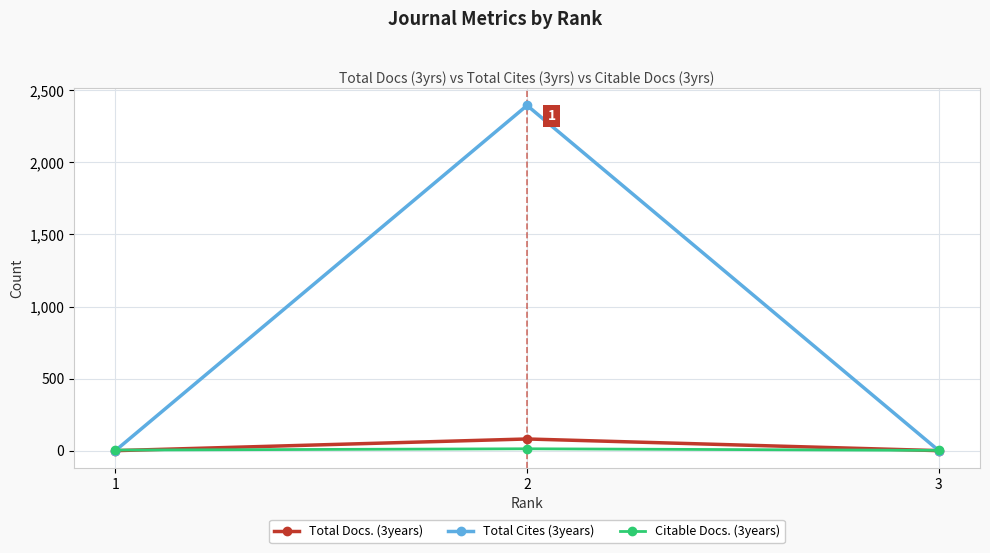

Is the value of Total Docs. (3years) at 3 greater than the value of Total Cites (3years) at 2?

No